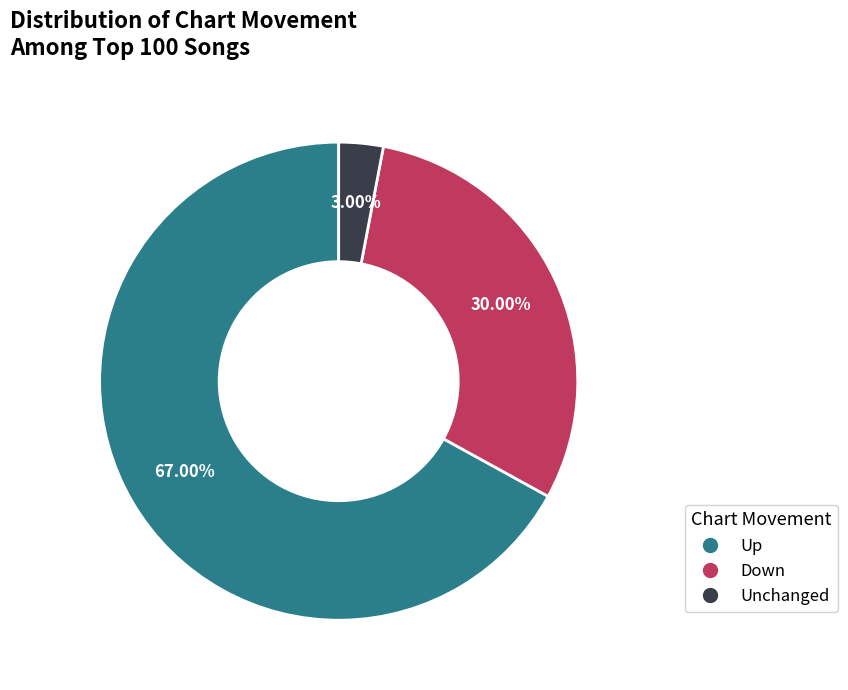

Does any single category account for the majority?

Yes